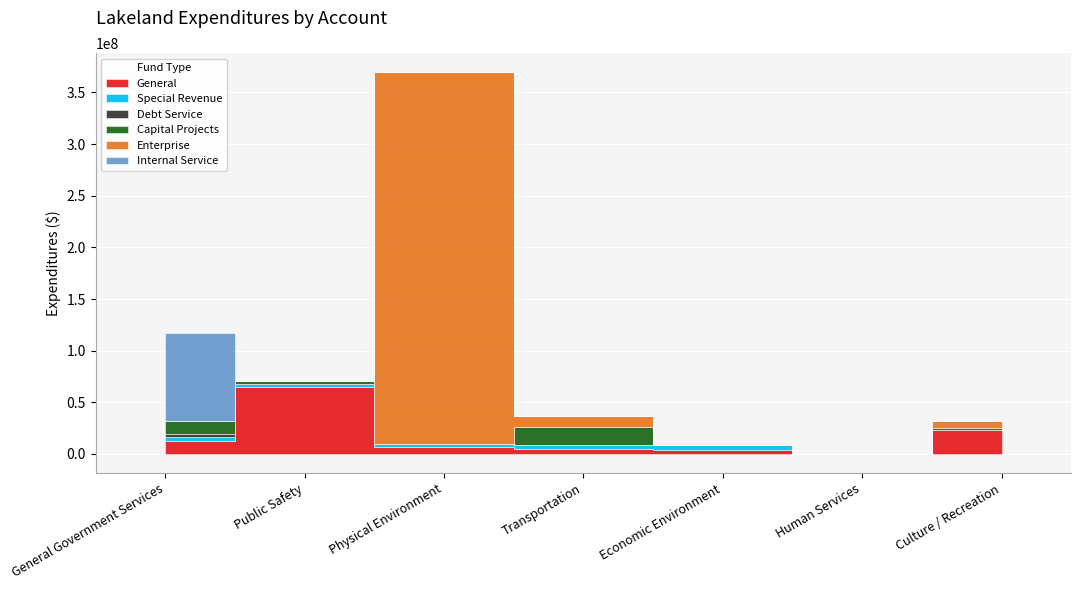

What is the sum of all Enterprise values?

378136144